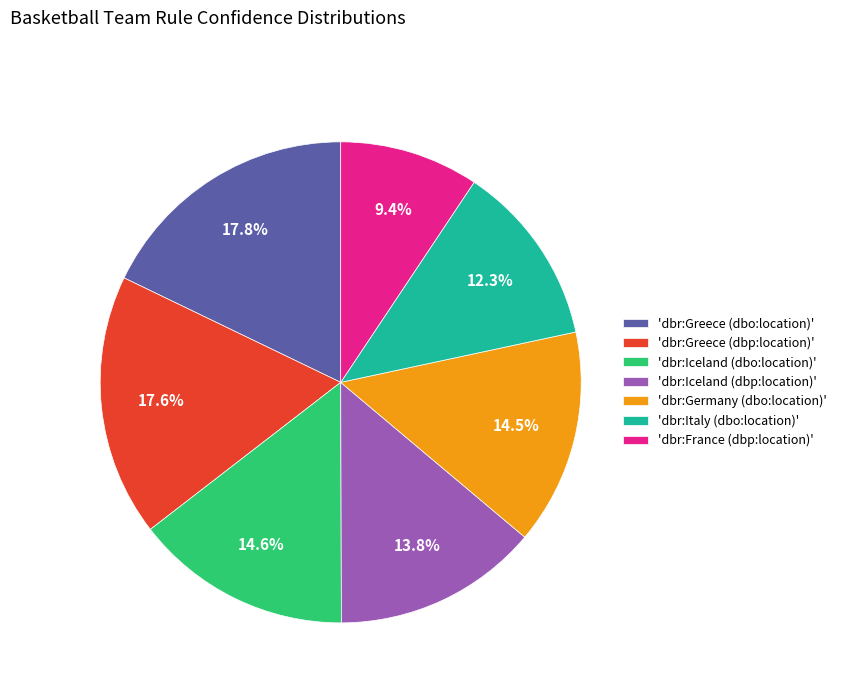

Count the number of slices in the pie.

7